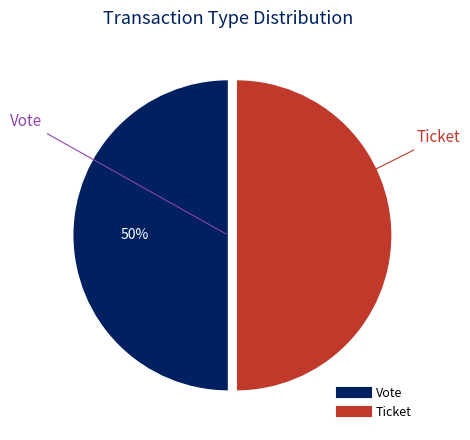

To the nearest percent, what is the combined percentage of Vote and Ticket?

100%